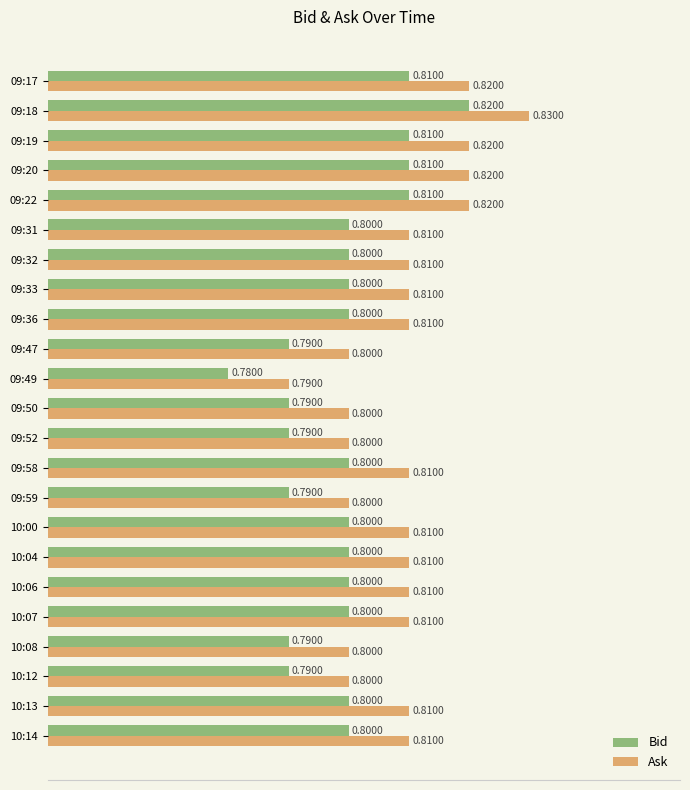

Which series has the largest total across all categories?

Ask